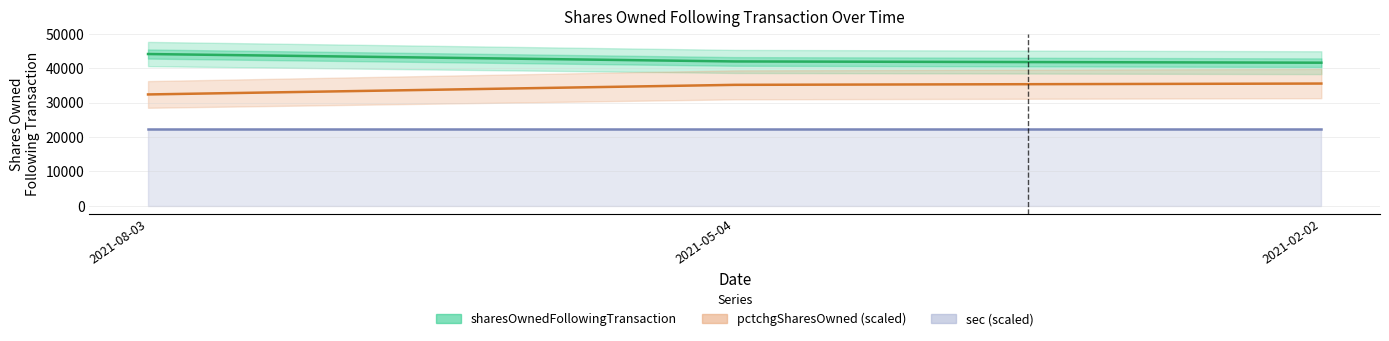

The sec (scaled) series shows 8752.7 at 2021-08-03. True or false?

False